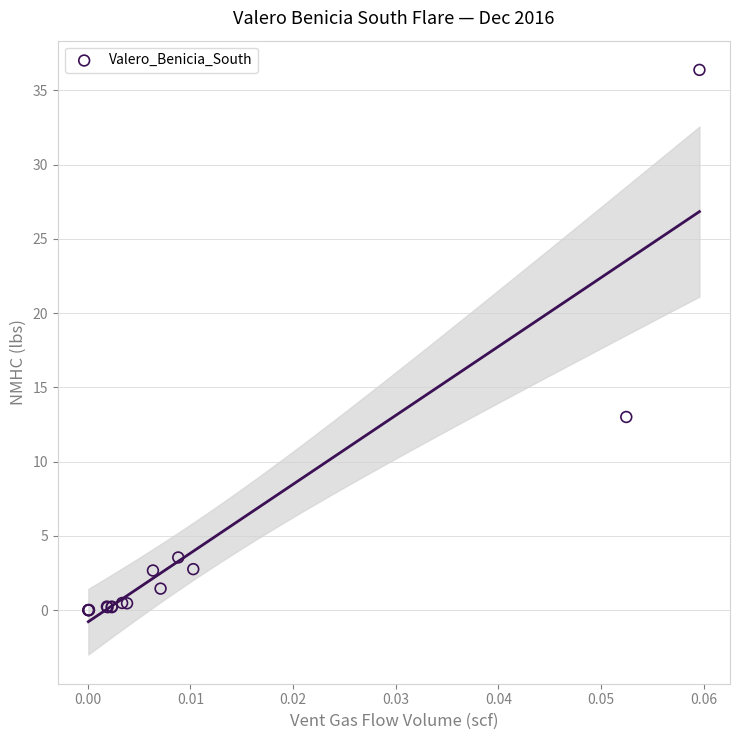

What Y value in the scatter plot is closest to 18?

13.0